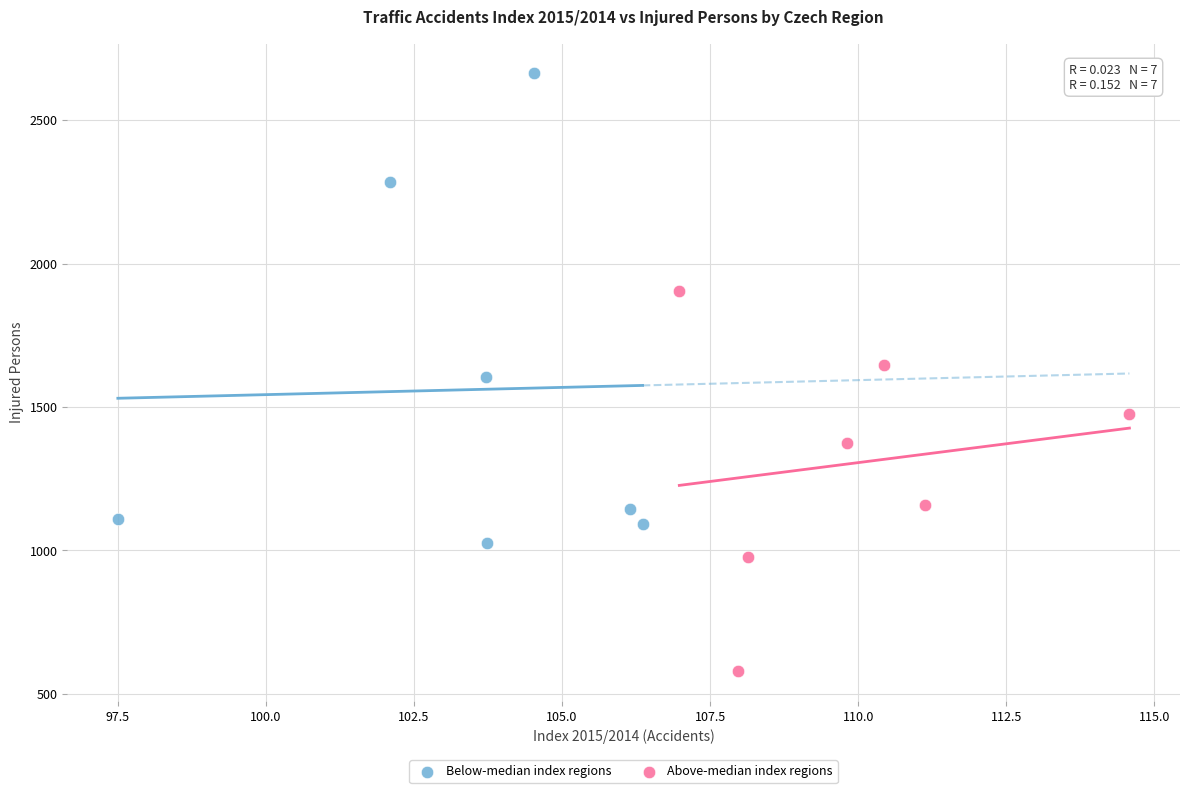

Which series contains the lowest Y value?

Above-median index regions